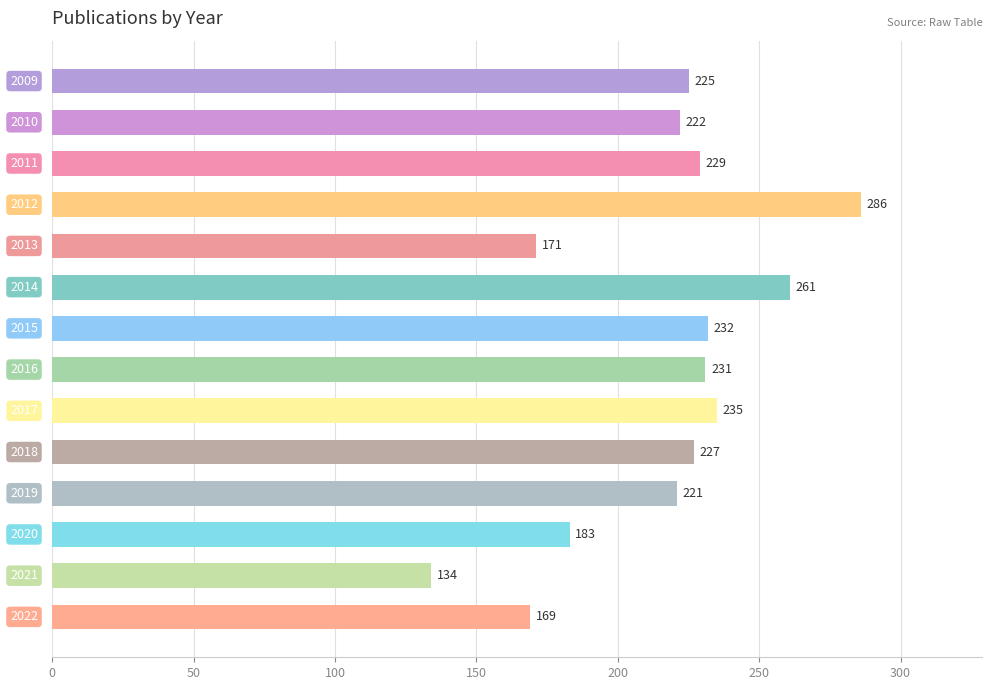

What is the difference between the second highest and minimum values?

127